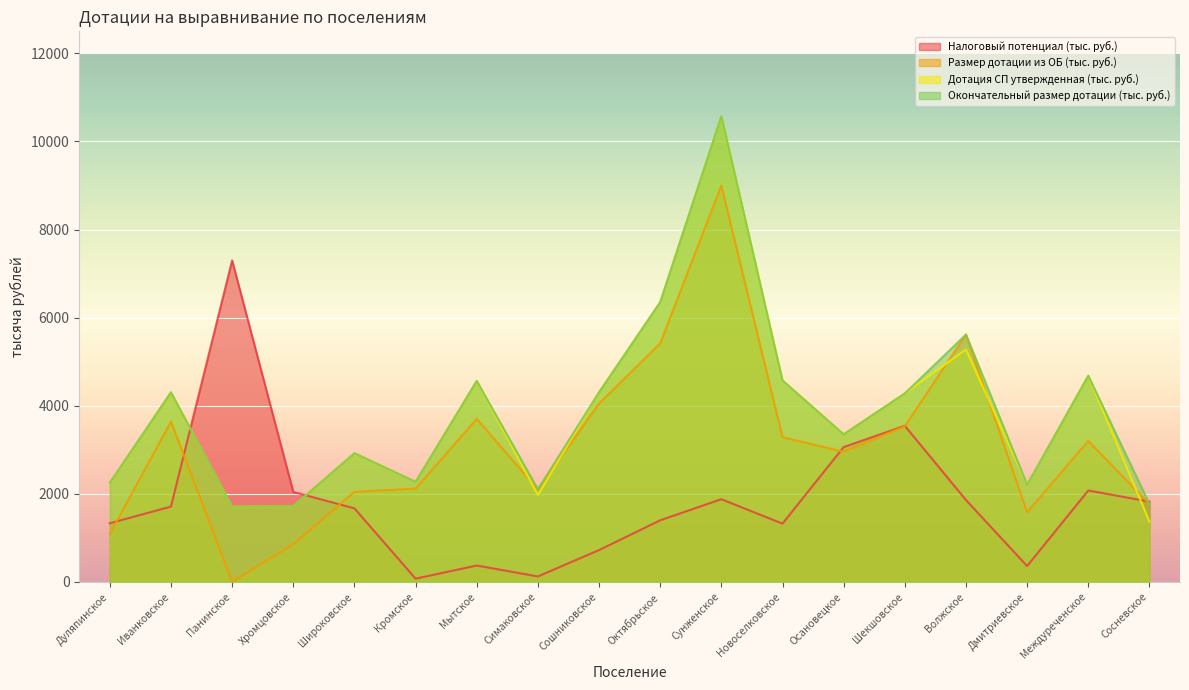

How many lines are shown in the chart?

4